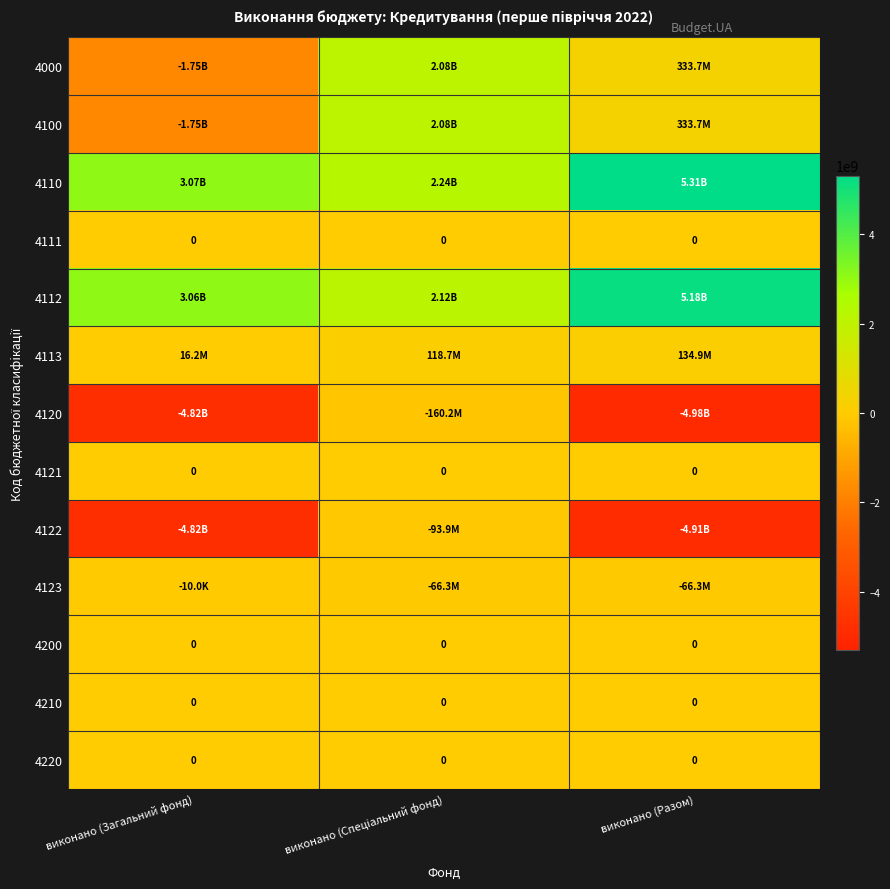

Is it true that 4121 equals 0.0 at виконано (Разом)?

True